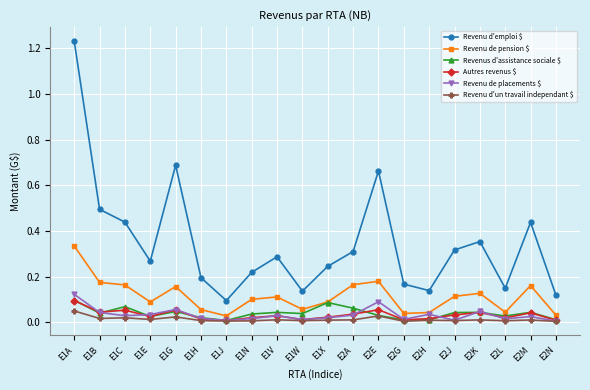

What is the label of the 10th point from the left?

E1W